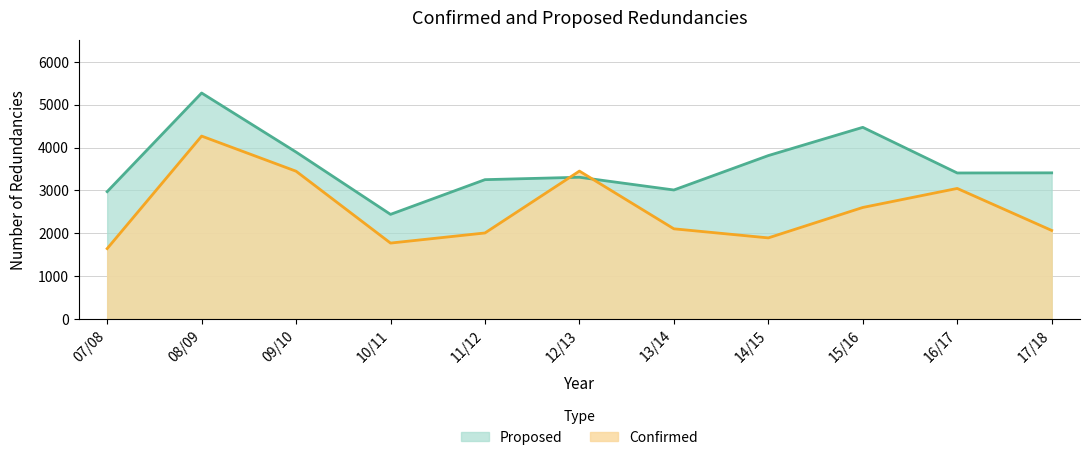

Reading left to right, transcribe all the data shown in this chart.

Proposed: 2972	5274	3896	2442	3252	3308	3011	3814	4473	3408	3411
Confirmed: 1643	4269	3449	1772	2008	3452	2105	1893	2603	3047	2067